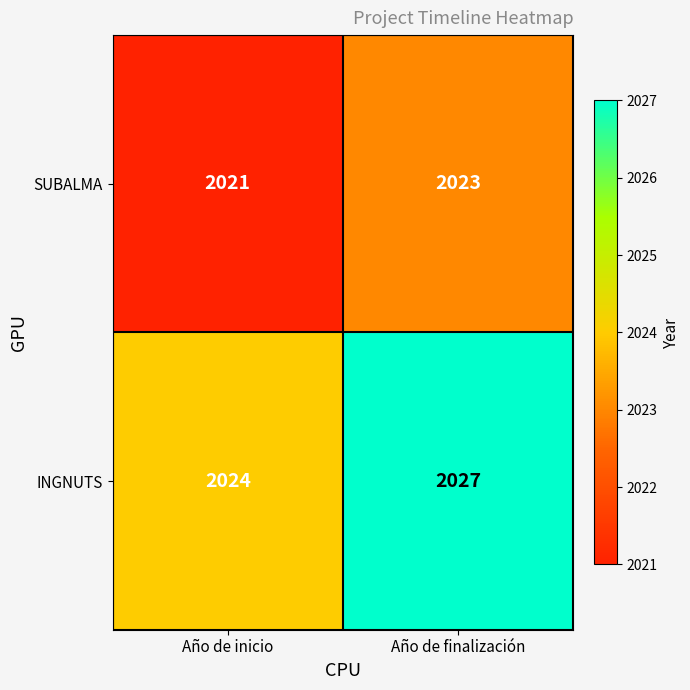

What is the minimum value shown in the chart?

2021